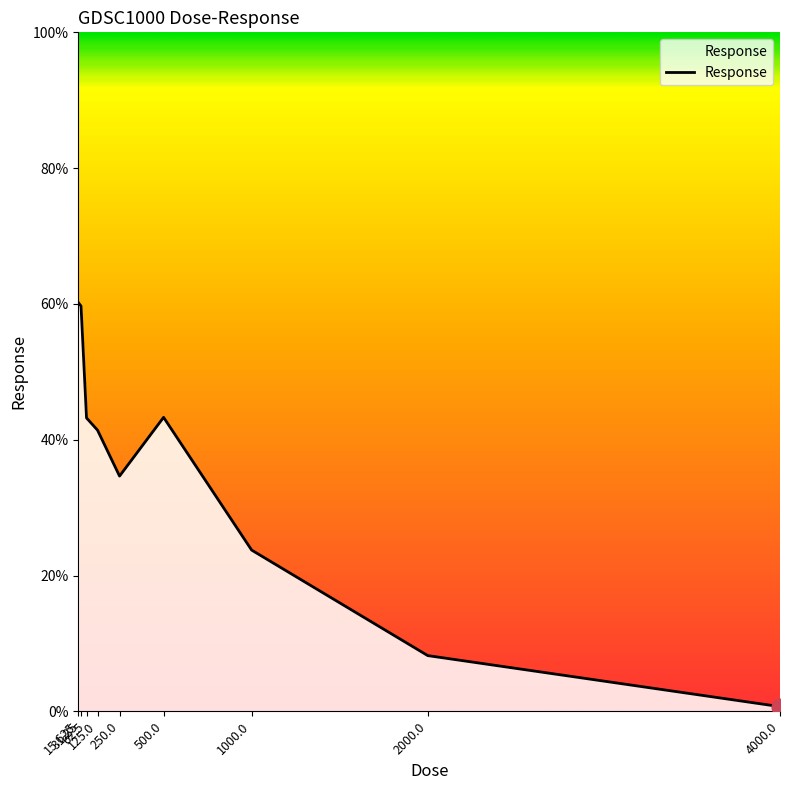

What is the difference between the maximum and minimum values?

59.5